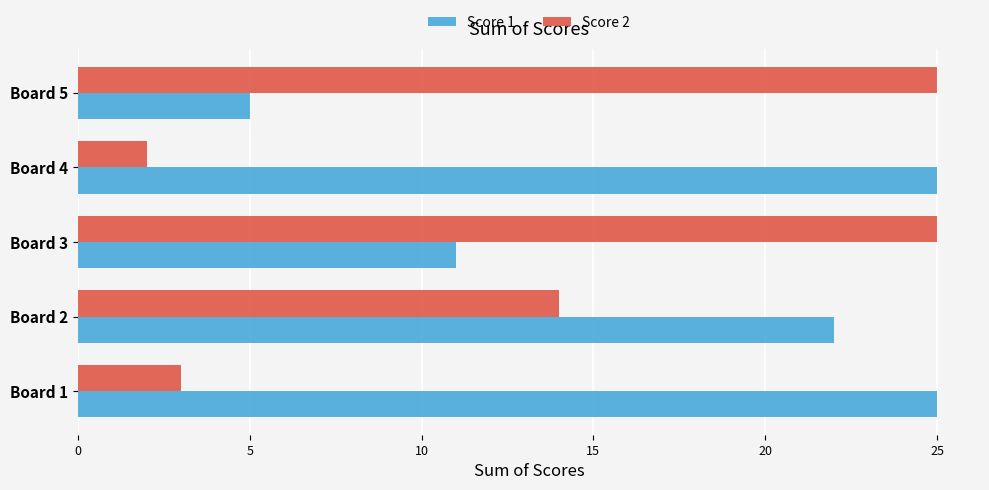

The value of Score 2 at Board 3 is 25. True or false?

True